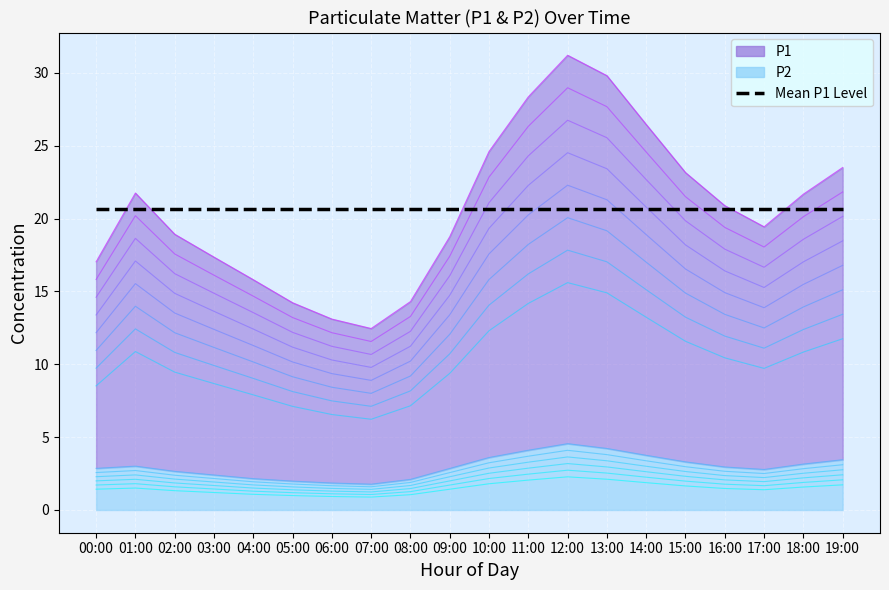

True or false: P2 has a value of 3.3 at 03:00.

False